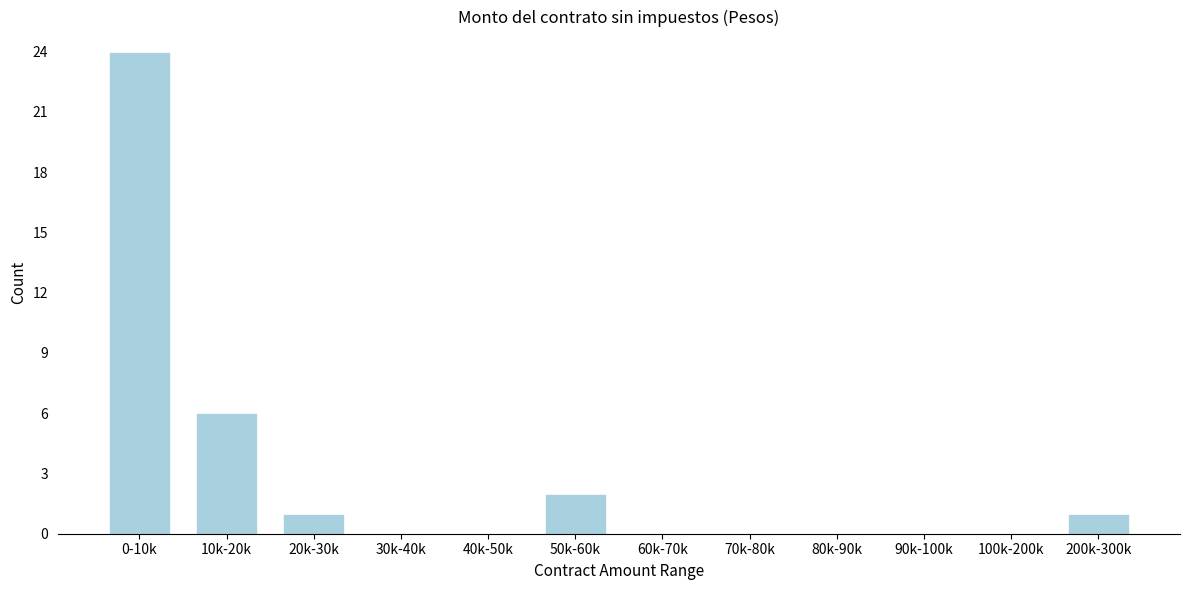

Reading right to left, what are all the values shown in this chart?

200k-300k=1	100k-200k=0	90k-100k=0	80k-90k=0	70k-80k=0	60k-70k=0	50k-60k=2	40k-50k=0	30k-40k=0	20k-30k=1	10k-20k=6	0-10k=24